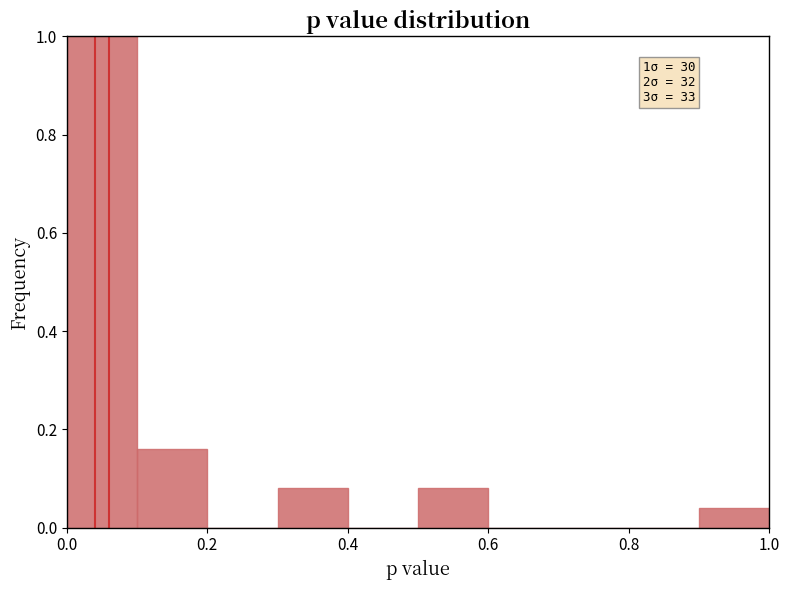

Which range on the x-axis has the tallest bar?

0.0 to 0.1